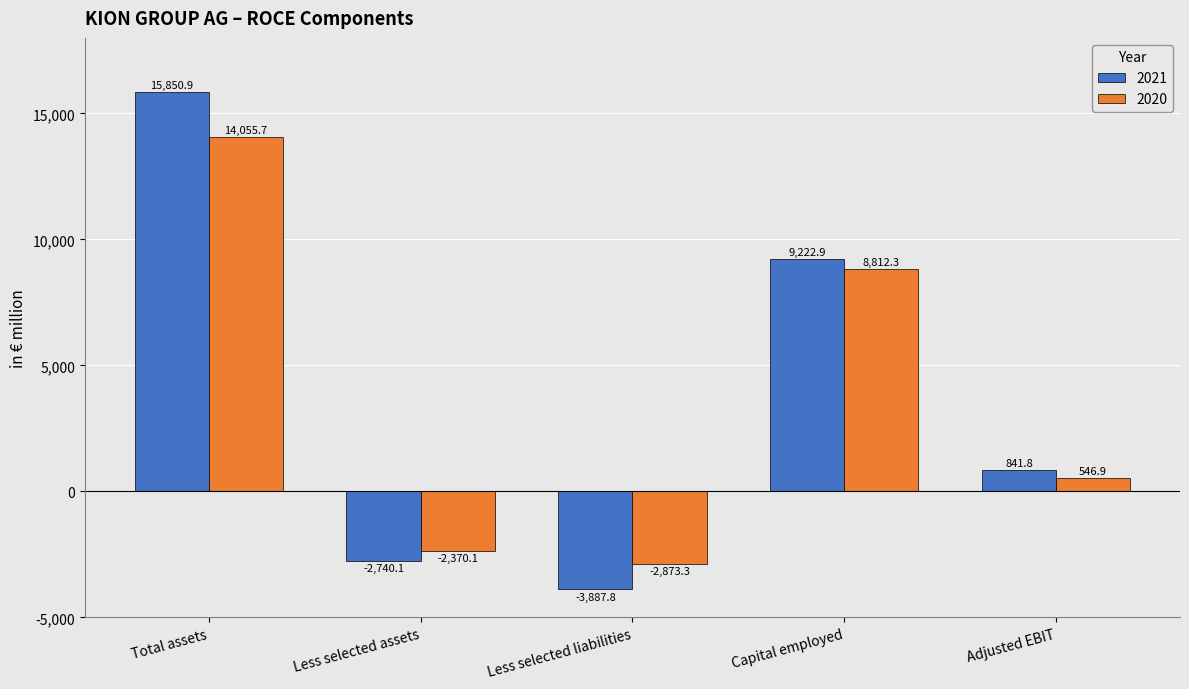

What is the approximate value of 2021 at Capital employed?

9222.9